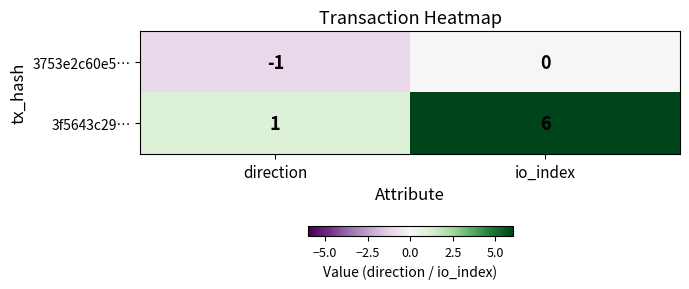

Rank the categories by 3753e2c60e5… value from lowest to highest.

direction, io_index